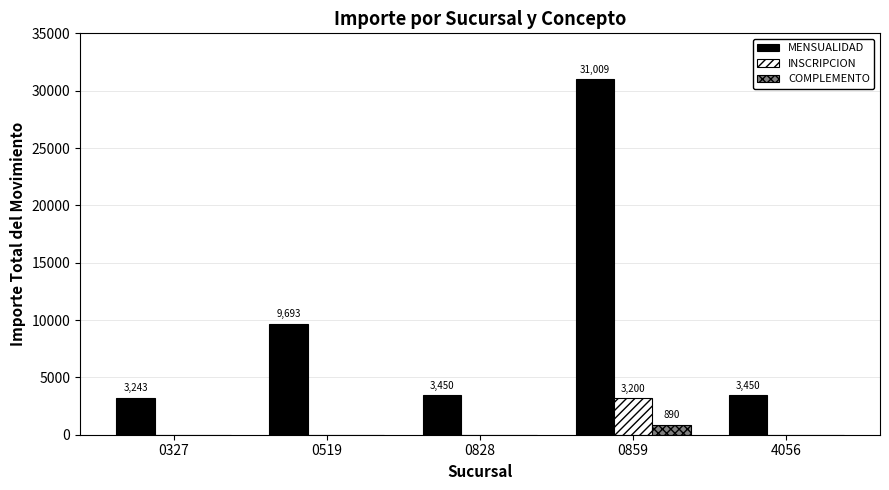

How many distinct data groups are displayed?

3